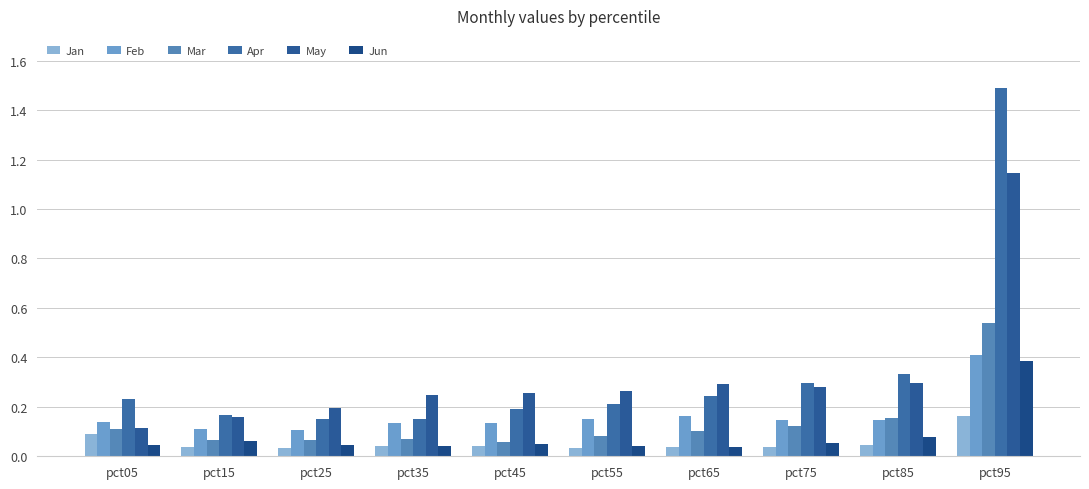

Is the value of May at pct75 greater than the value of Jan at pct05?

Yes